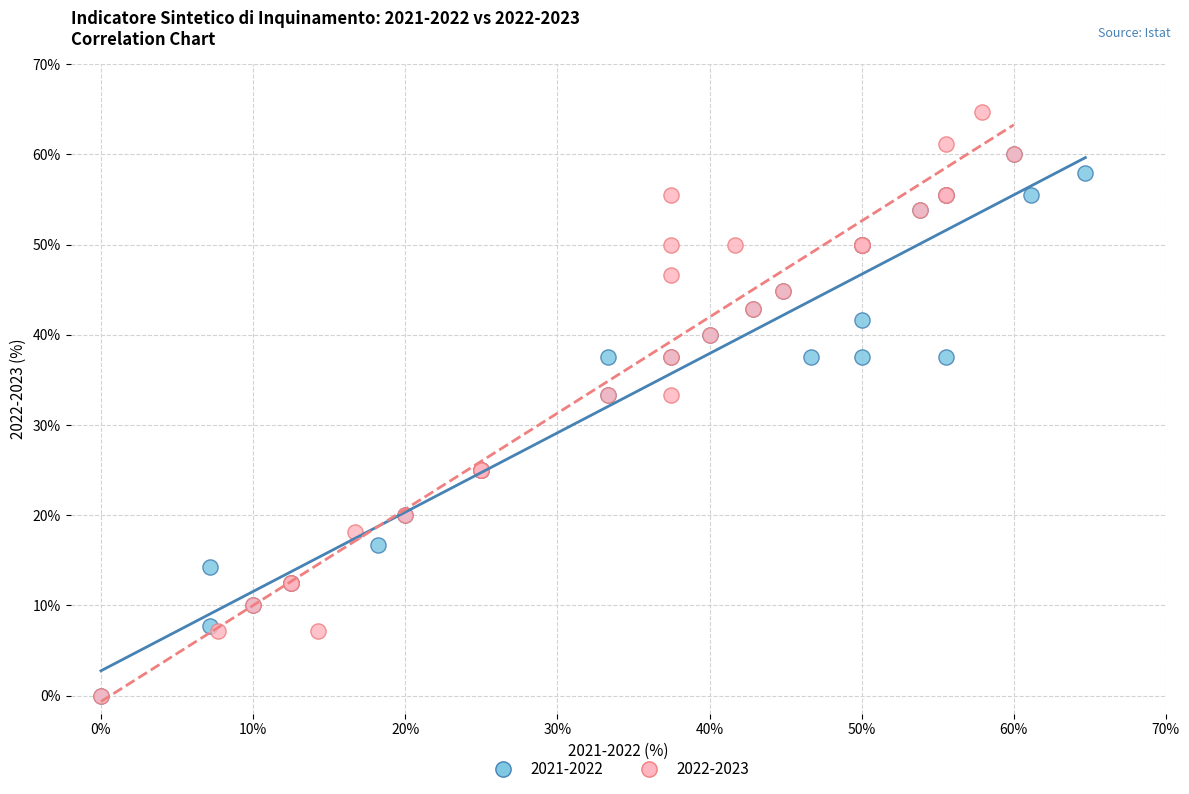

Which series contains the highest Y value?

2022-2023